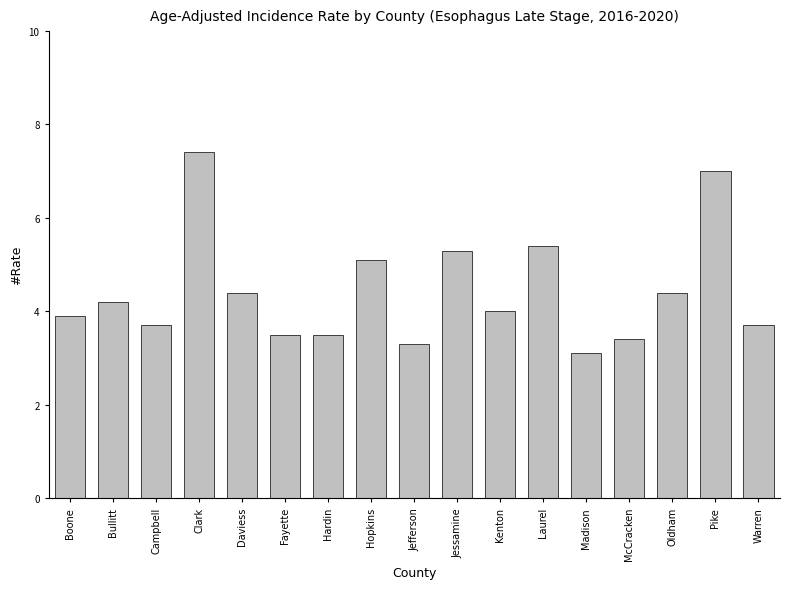

What is the average value?

4.4